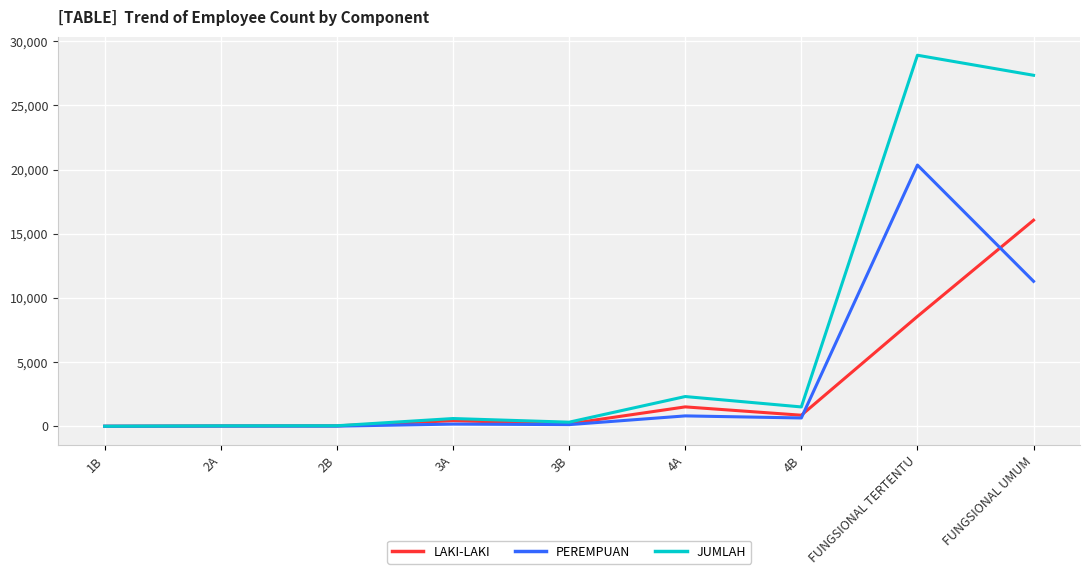

What is the difference between the PEREMPUAN values at 4B and 3B?

519